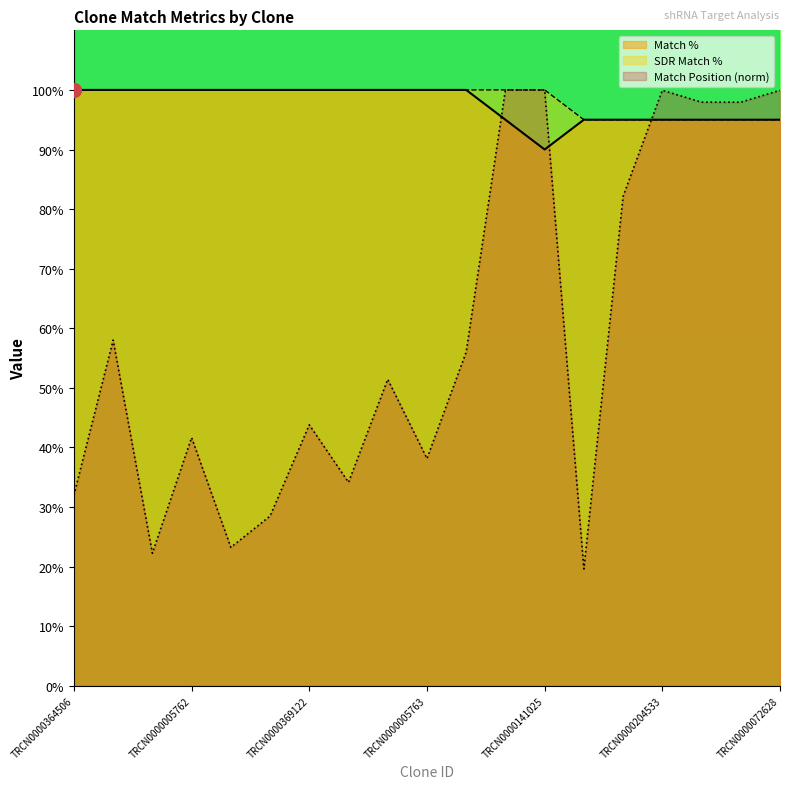

How many data points does each series have?

19